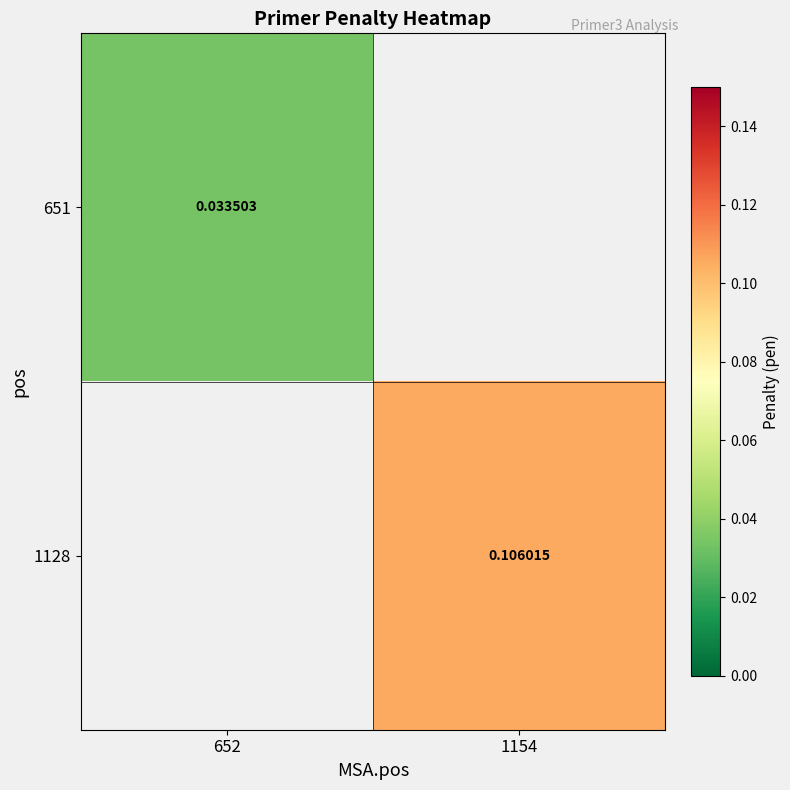

List the series in order of their overall mean, lowest first.

651, 1128